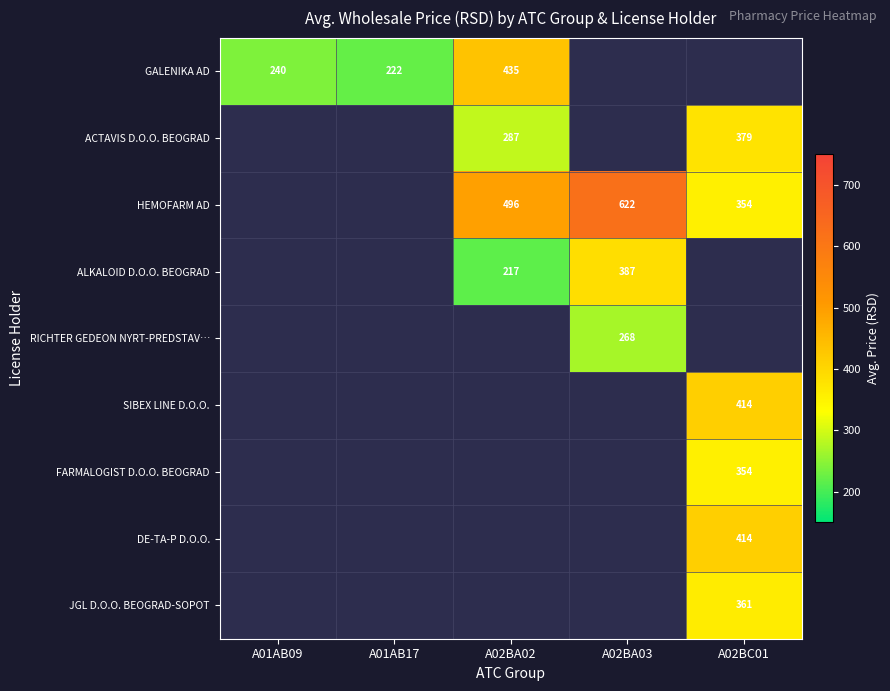

True or false: GALENIKA AD has a value of 240.0 at A01AB09.

True